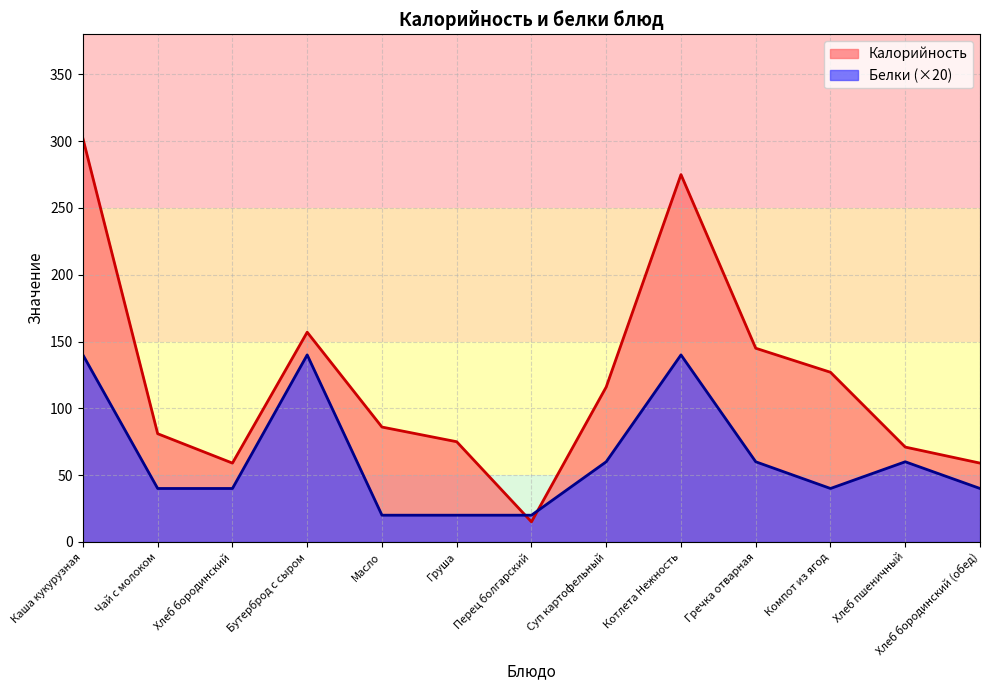

How many times do Белки and Калорийность cross each other?

2